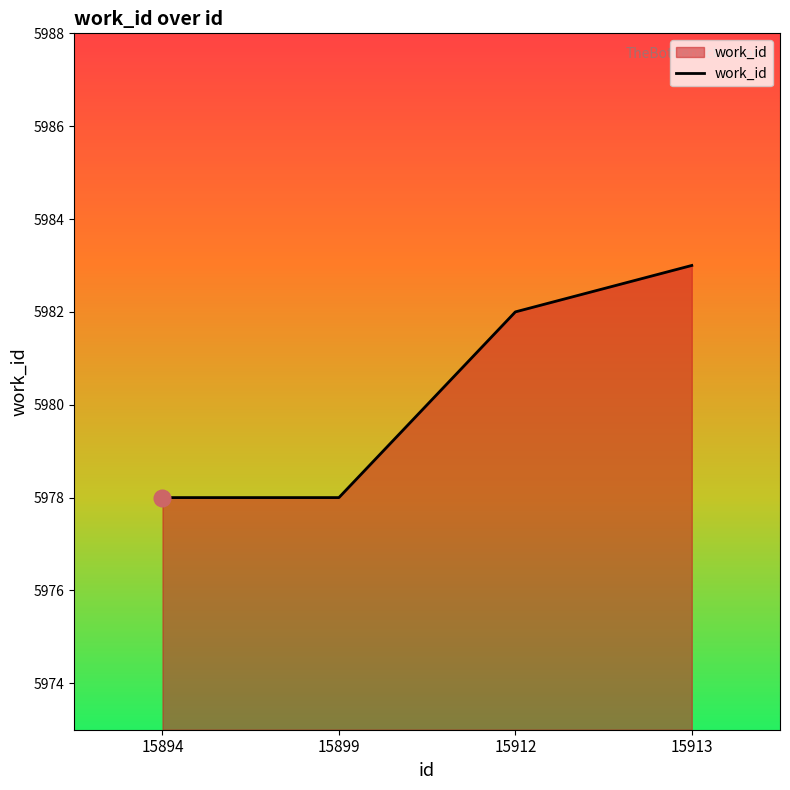

True or false: the data shows 2614 at 15899.

False